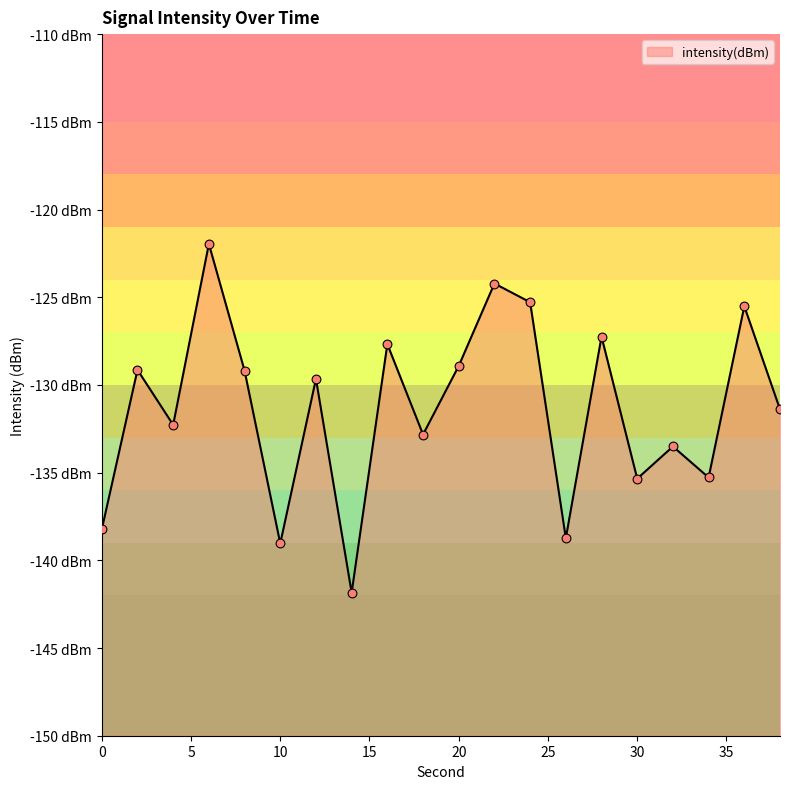

What is the change in value from 20 to 32?

-4.6